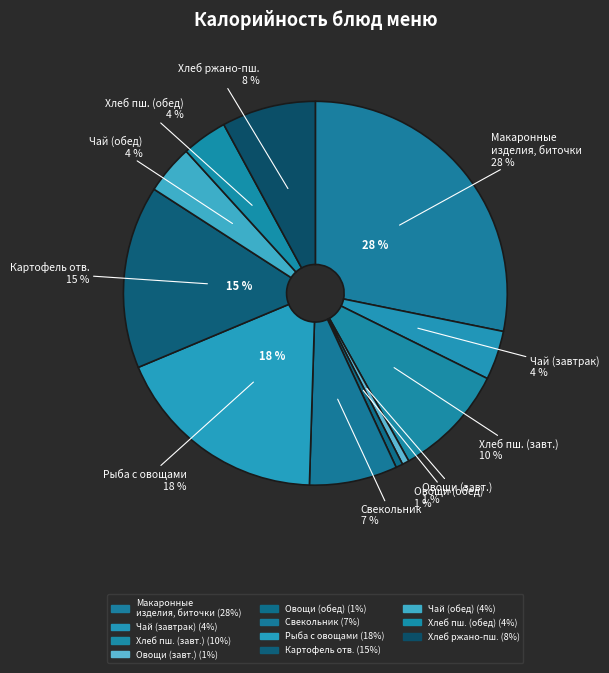

Is it true that Хлеб пшеничный (завтрак) is 16% of the pie?

False